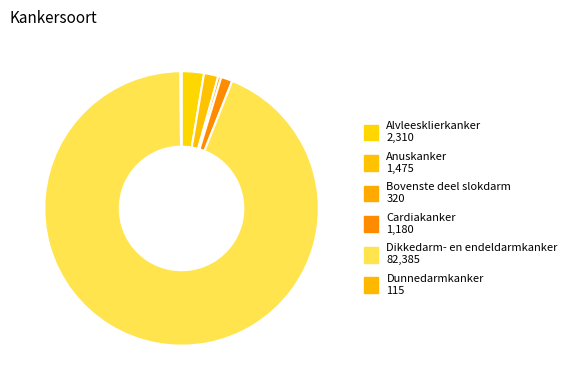

To the nearest percent, what is the average slice percentage?

17%